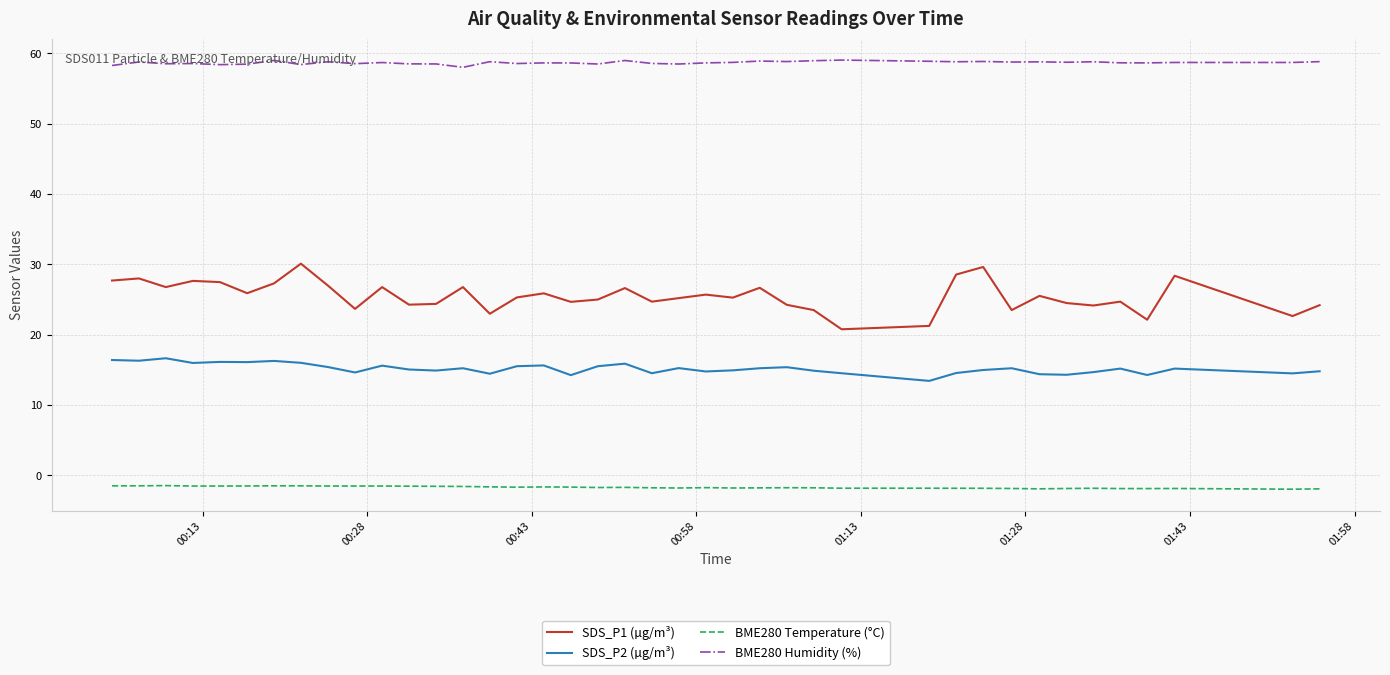

What is the smallest value displayed?

-2.0